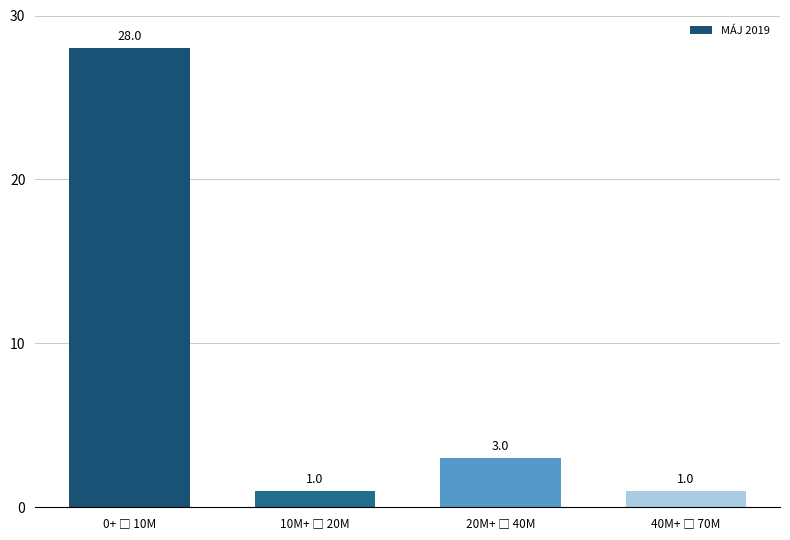

Reading left to right, transcribe all the data shown in this chart.

28	1	3	1